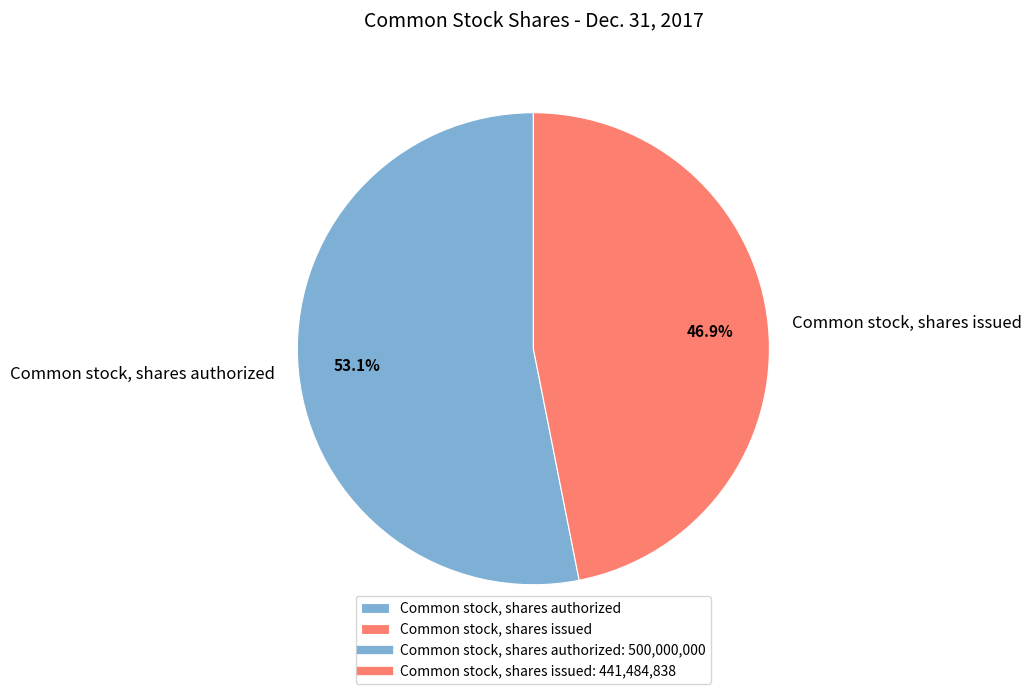

Is it true that Common stock, shares issued is 47% of the pie?

True